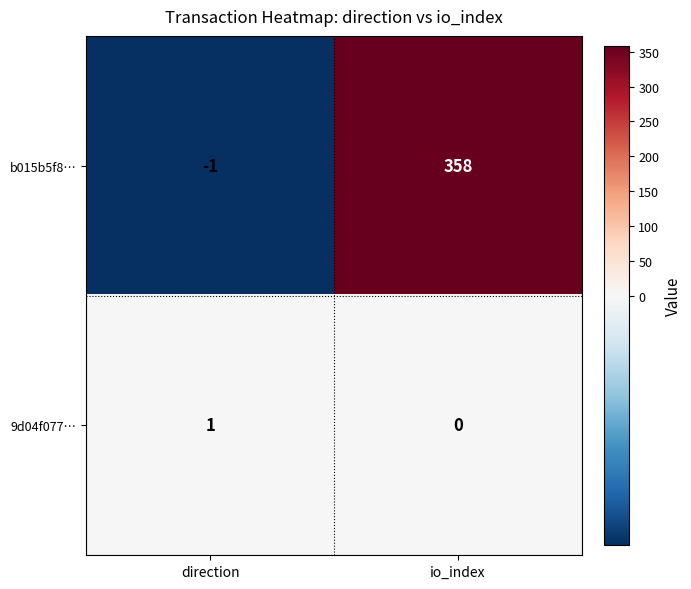

Reading left to right, transcribe all the data shown in this chart.

b015b5f8…: -1	358
9d04f077…: 1	0